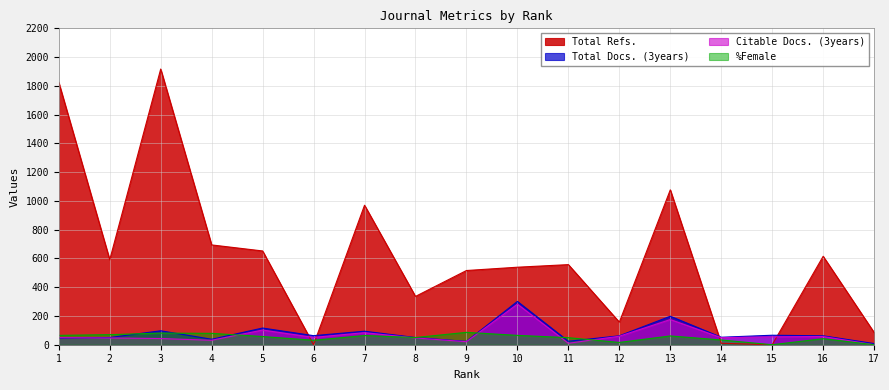

List the labels in order of %Female value, largest first.

9, 3, 4, 2, 1, 10, 7, 13, 5, 8, 11, 16, 14, 6, 12, 15, 17